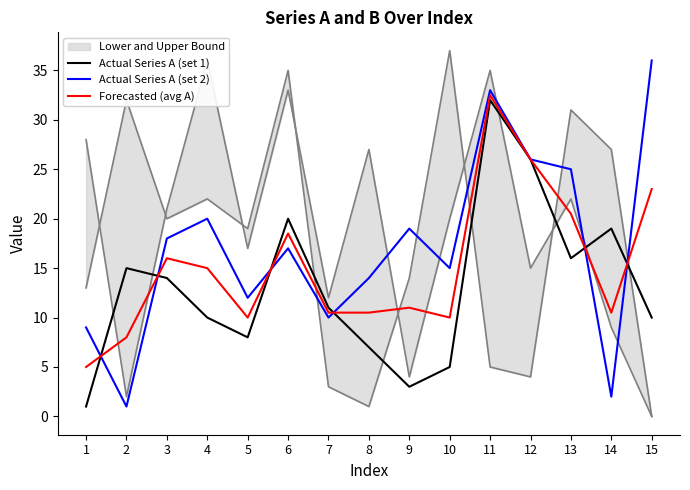

What is the value of the Forecasted (avg A) point at the 5th from the left?

10.0